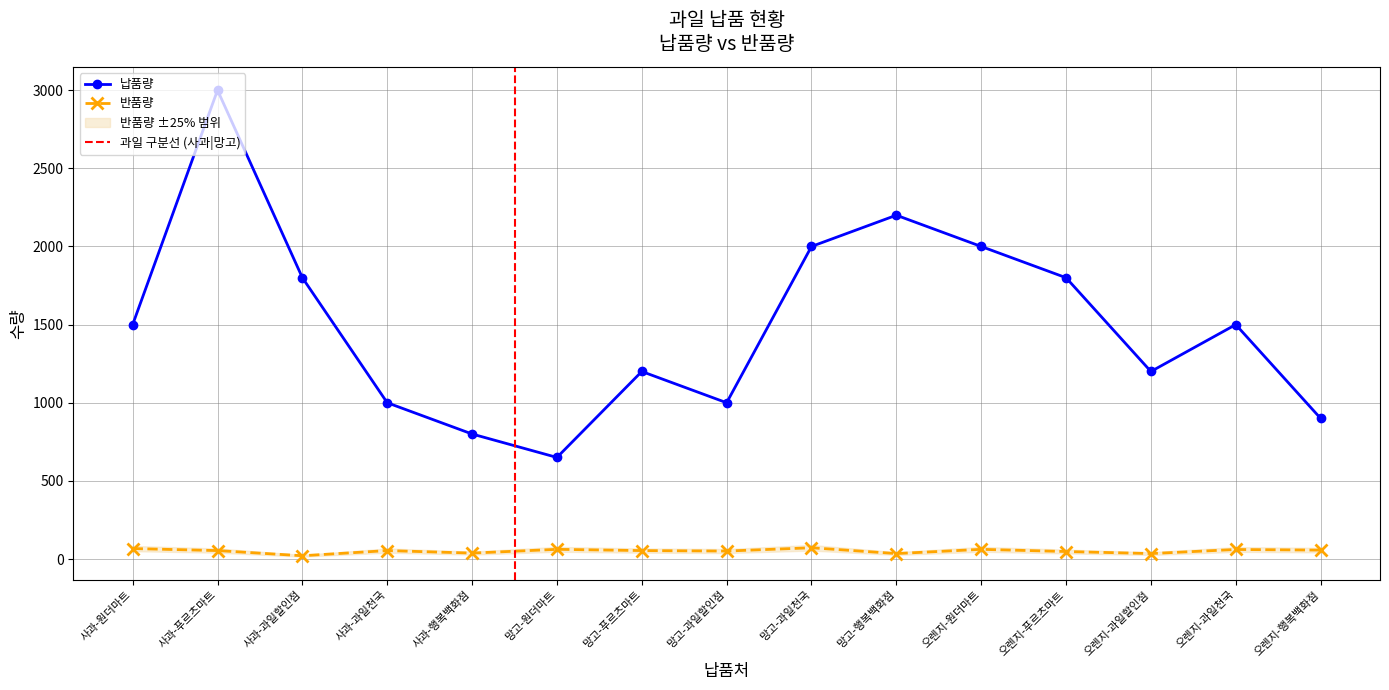

Reading left to right, what are all the values shown in this chart?

납품량: 1500	3000	1800	1000	800	650	1200	1000	2000	2200	2000	1800	1200	1500	900
반품량: 67	54	21	54	38	62	54	51	72	35	62	48	35	61	57